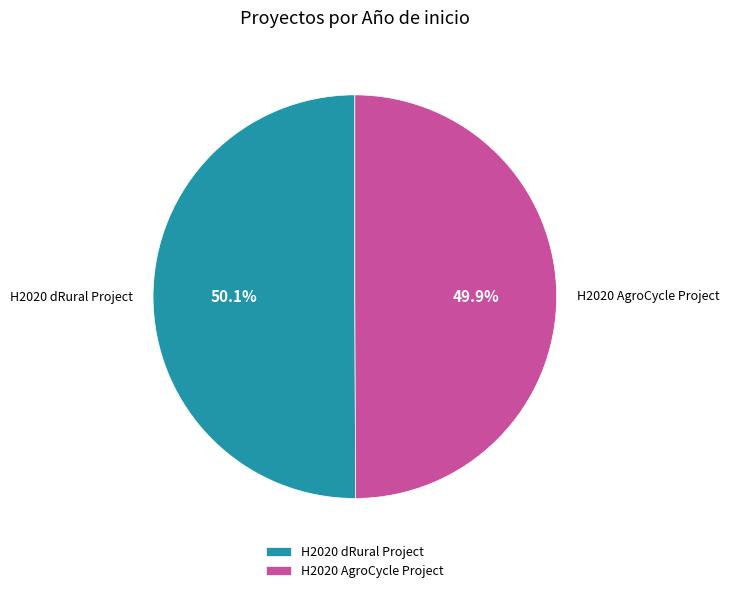

What is the ratio of the value at H2020 dRural Project to the value at H2020 AgroCycle Project?

1.0